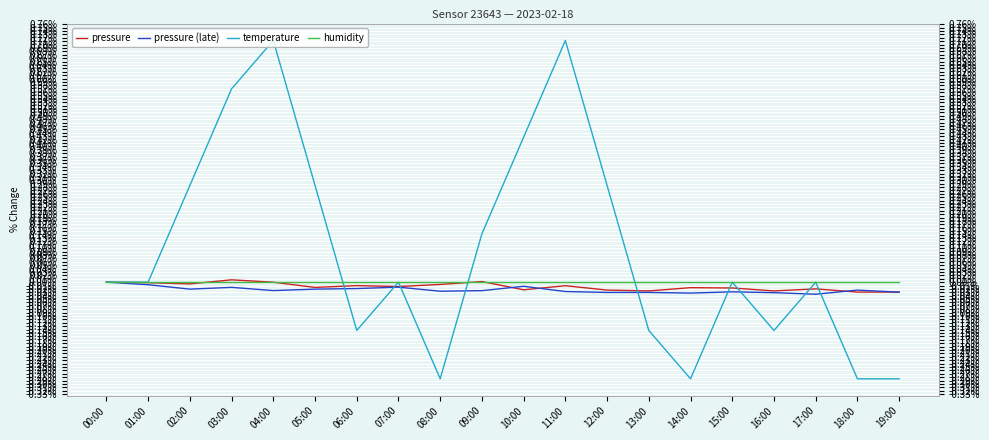

What is the label of the 17th point from the left?

16:00